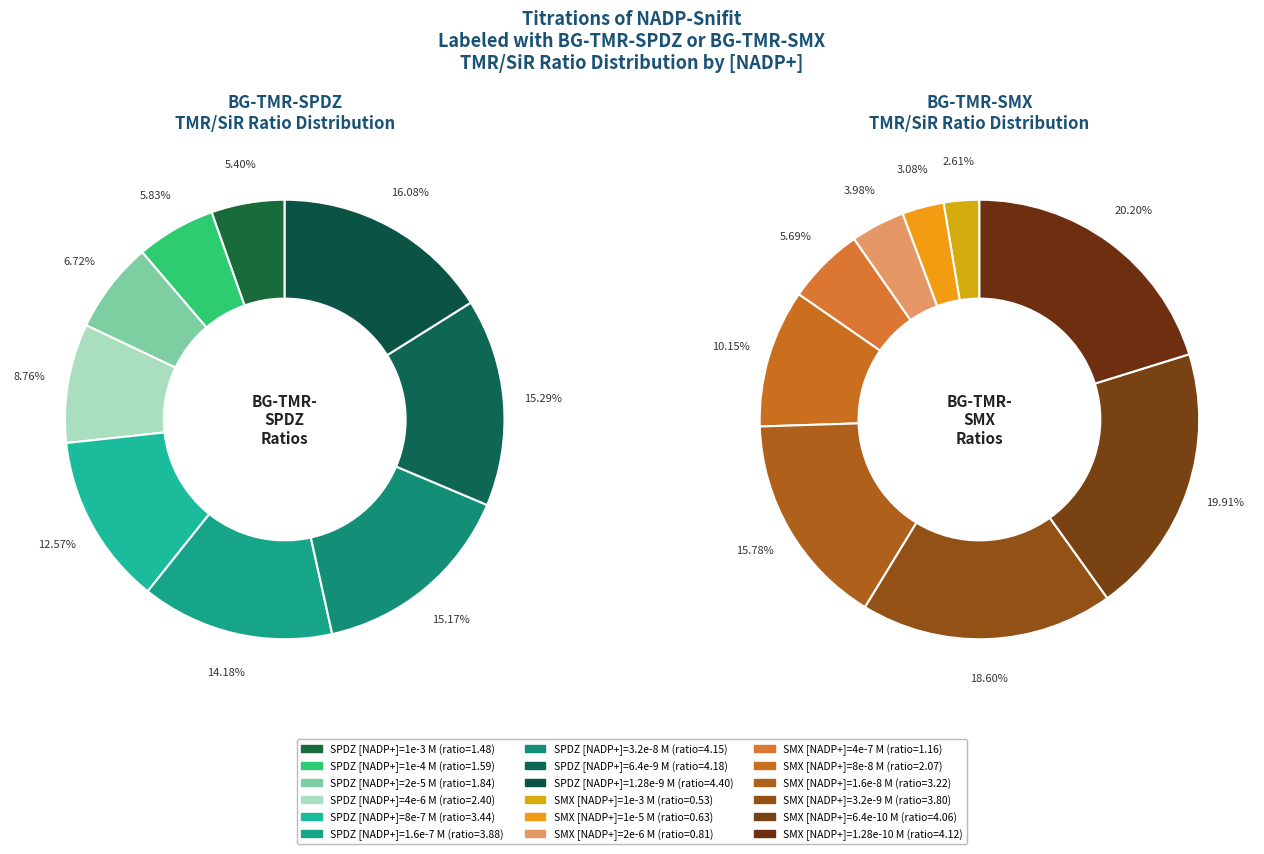

Which series changed the most between 3 and 8?

BG-TMR-SMX Ratio Values